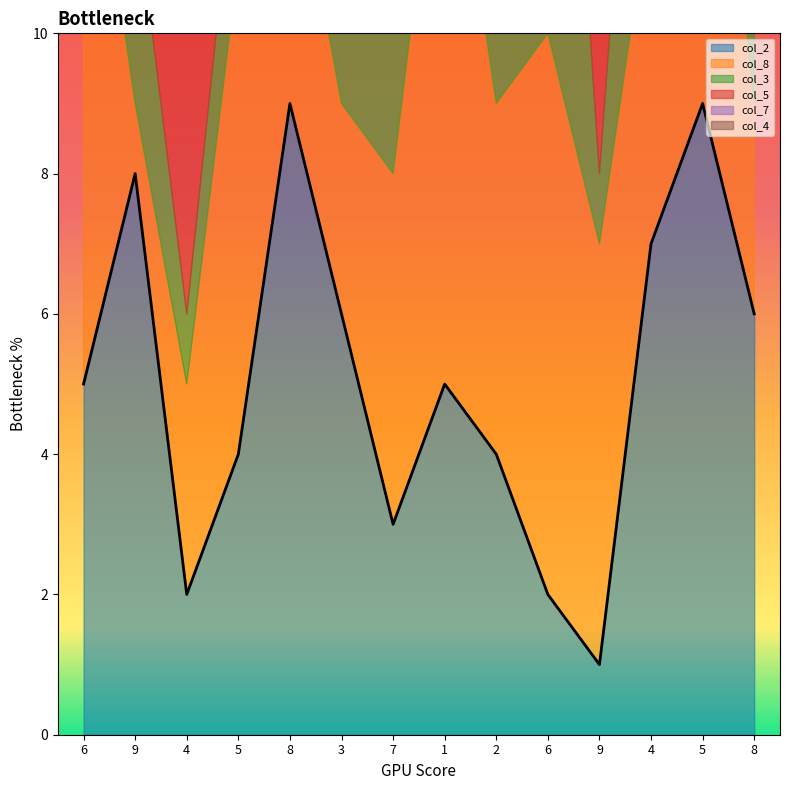

Reading left to right, extract all data points from this chart.

col_2: 5	8	2	4	9	6	3	5	4	2	1	7	9	6
col_8: 9	1	3	7	4	3	5	9	5	8	6	5	7	3
col_3: 7	3	1	2	5	4	6	4	5	9	1	6	4	8
col_5: 3	6	8	9	1	4	5	9	4	7	8	3	1	2
col_7: 8	7	3	5	2	9	2	5	6	3	4	7	2	9
col_4: 1	5	9	6	3	8	7	3	8	2	6	4	3	7